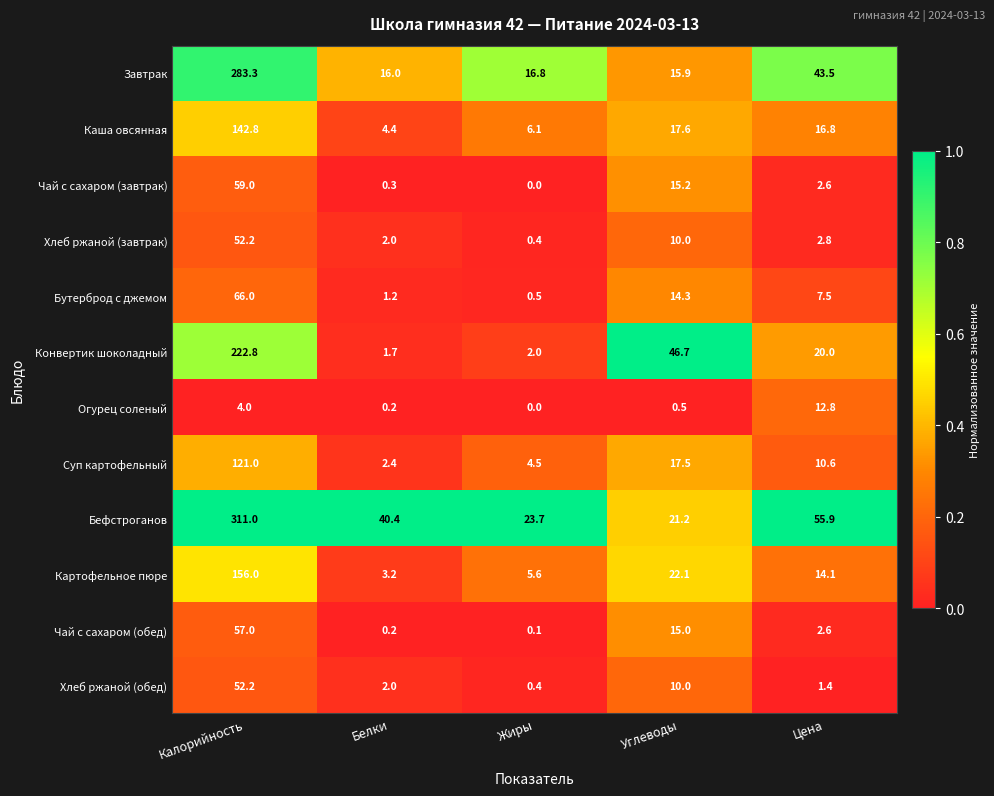

What is the approximate value of Бефстроганов at Жиры?

23.7